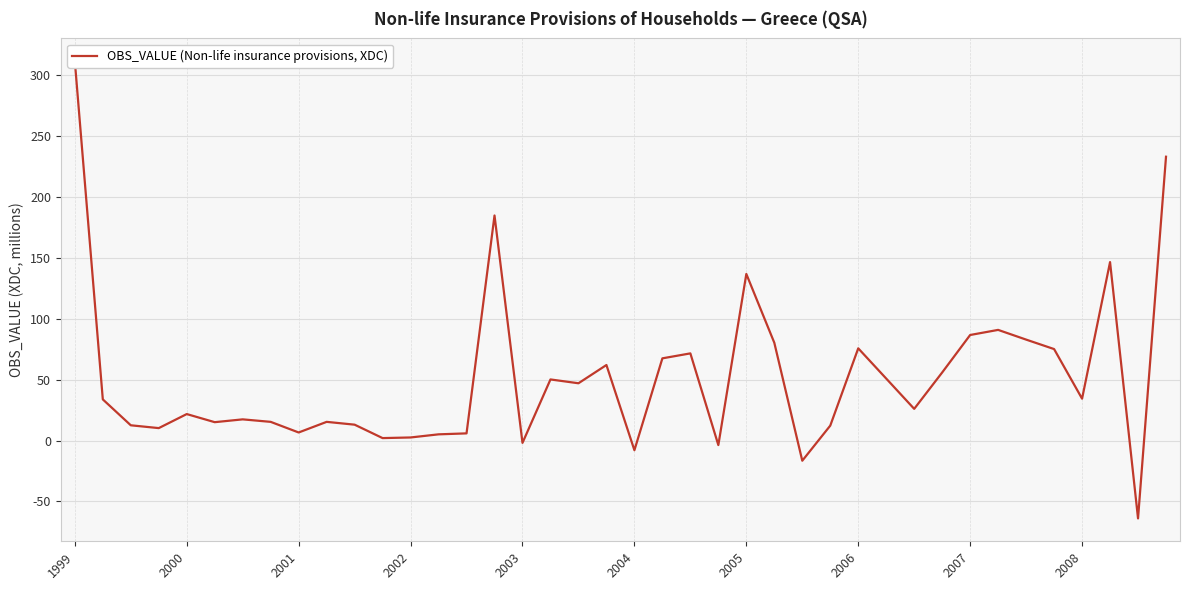

Which label corresponds to the largest value in the chart?

1999